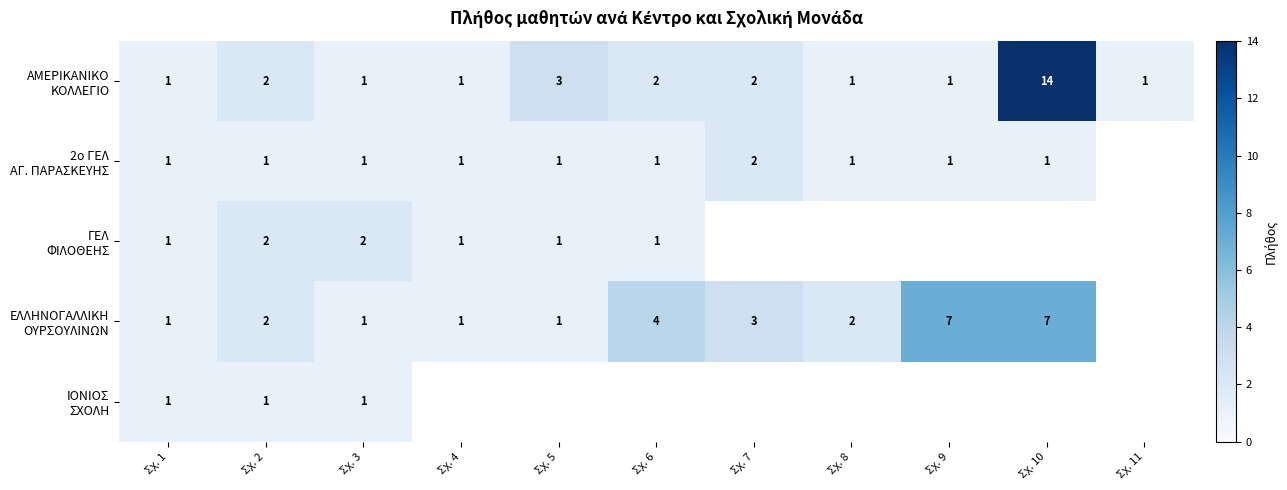

What is the total value across all series at Σχ. 1?

5